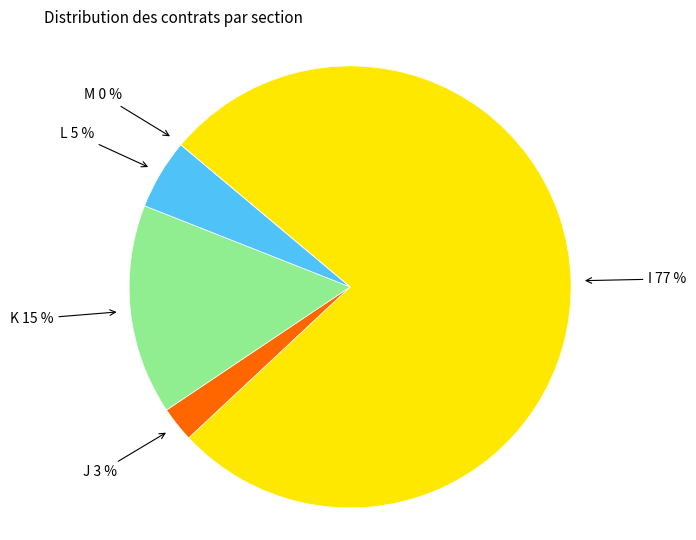

Is I the majority of the pie?

Yes